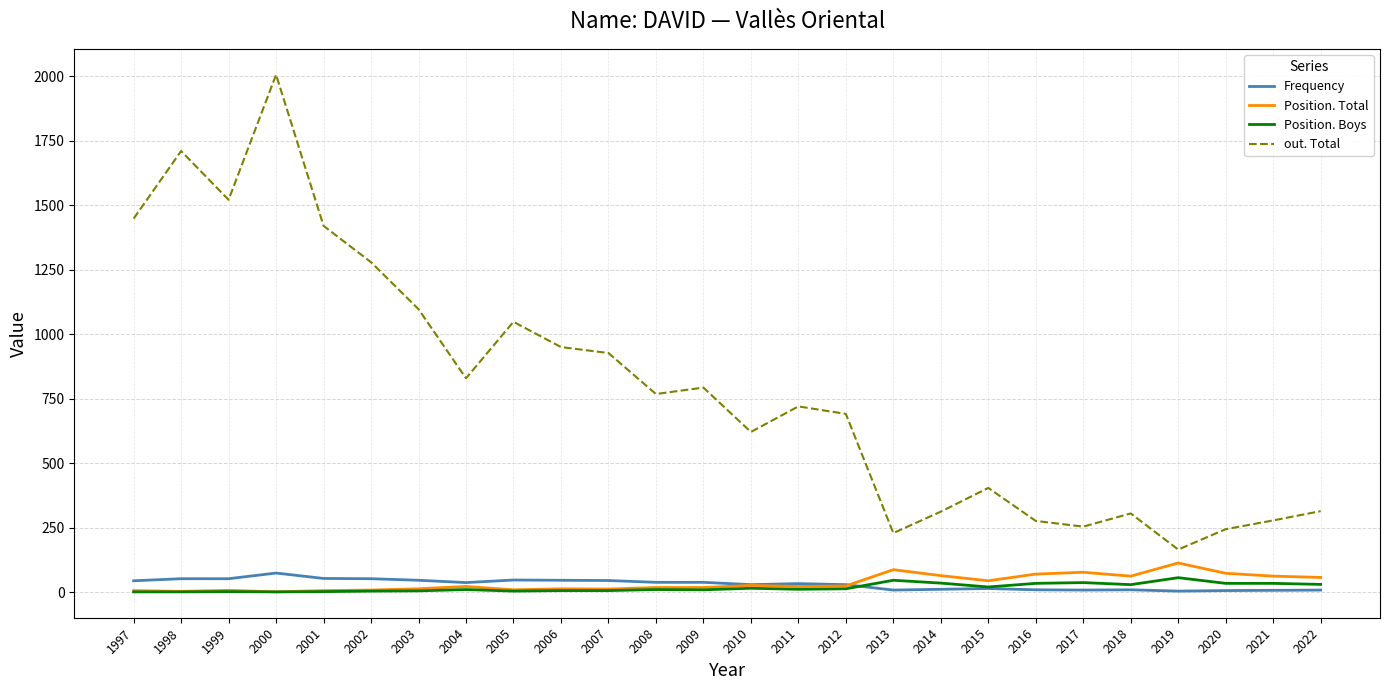

What is the difference between the highest and lowest values at 2020?

238